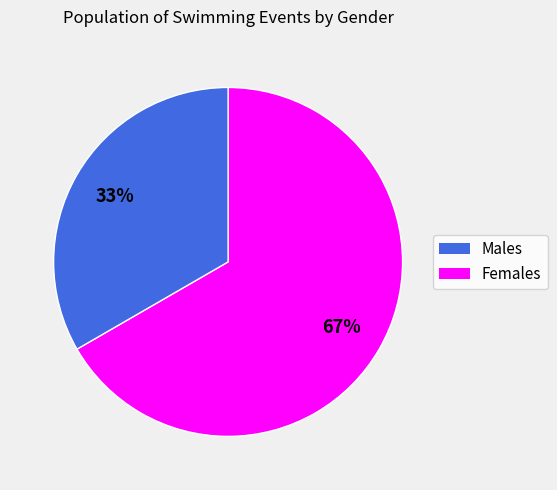

To the nearest percent, what is the average slice percentage?

50%